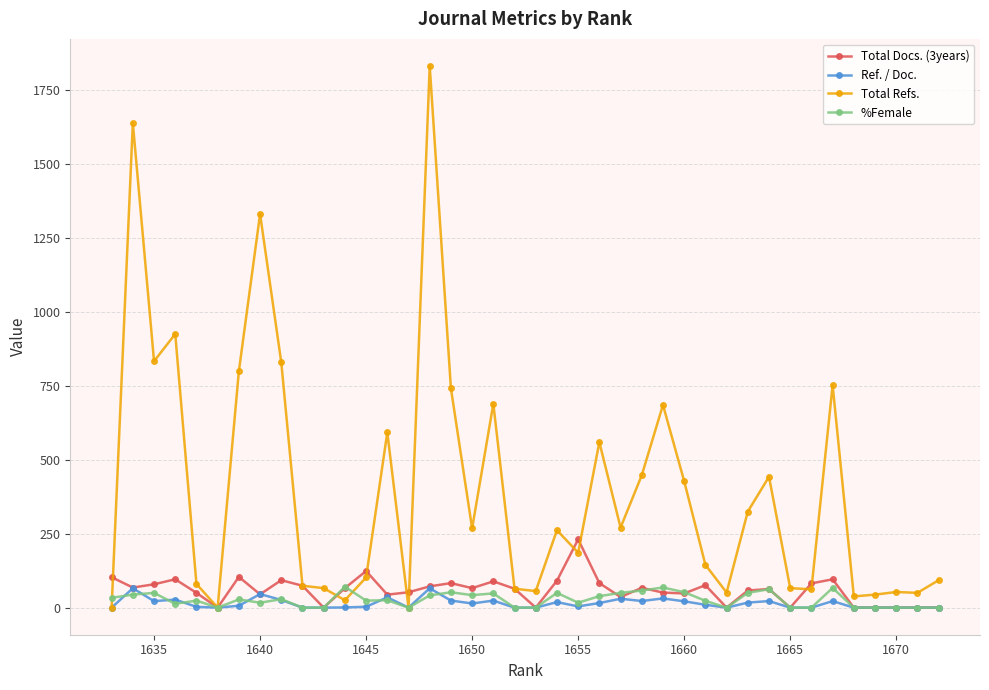

How many lines are shown in the chart?

4